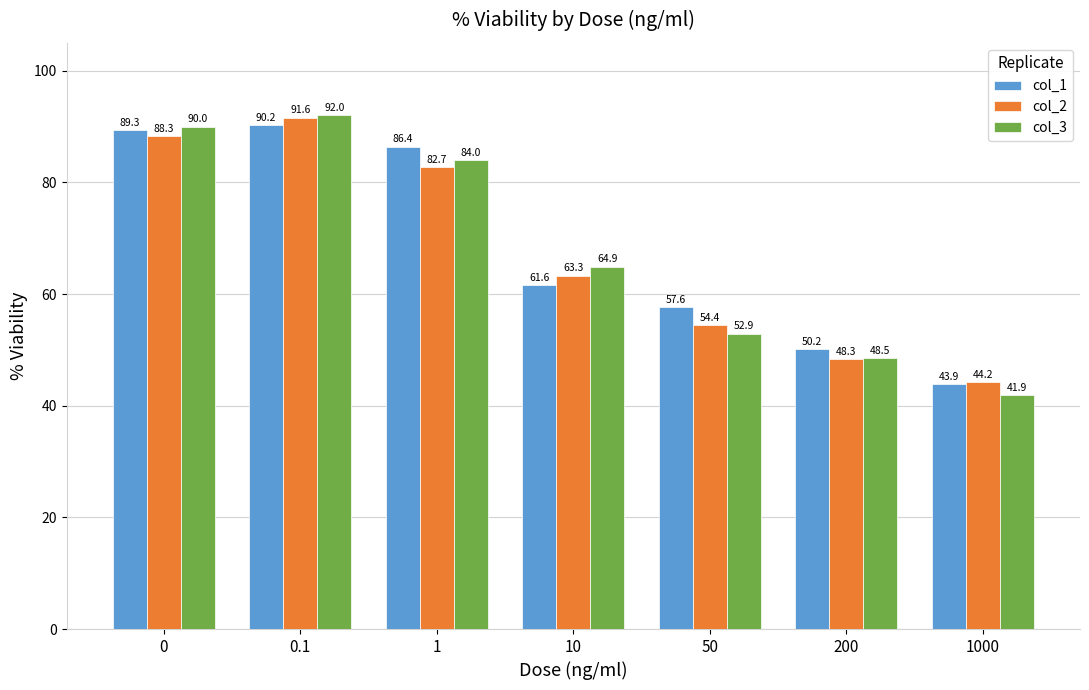

At which category is the sum across all series the highest?

0.1